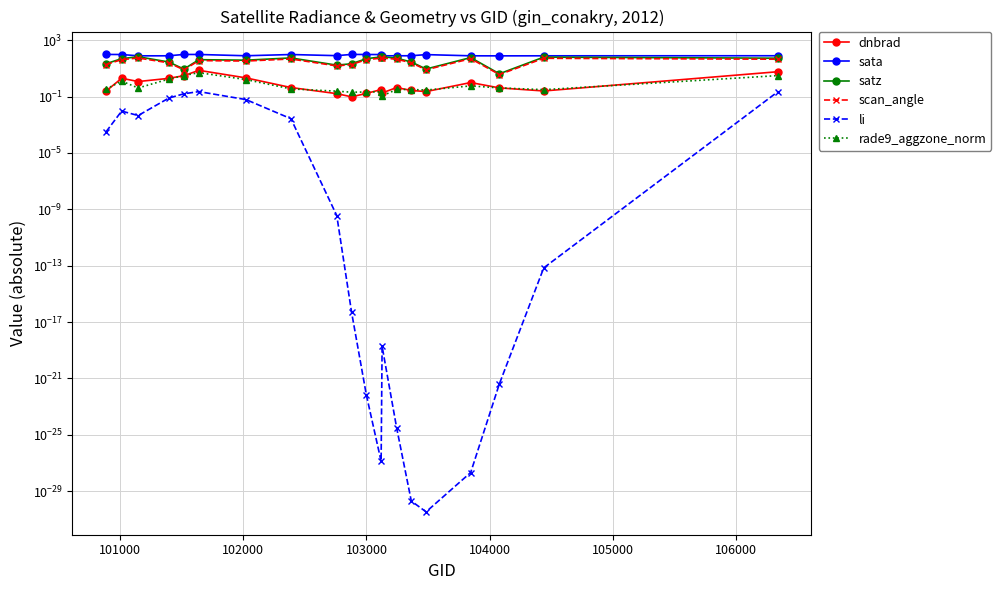

How many lines are shown in the chart?

6